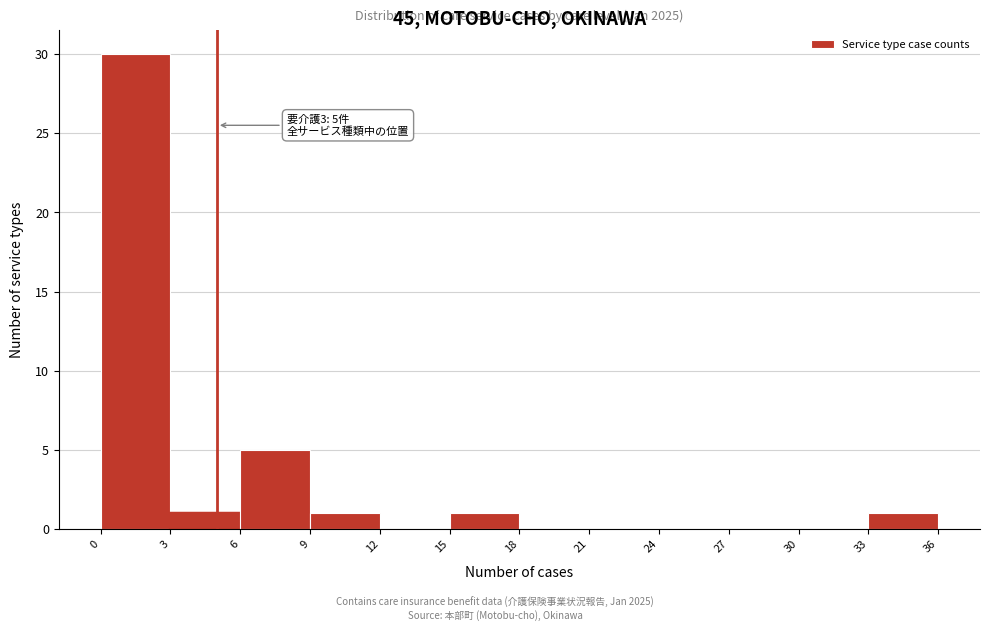

Over which range of the x-axis is the bar tallest?

0 to 3